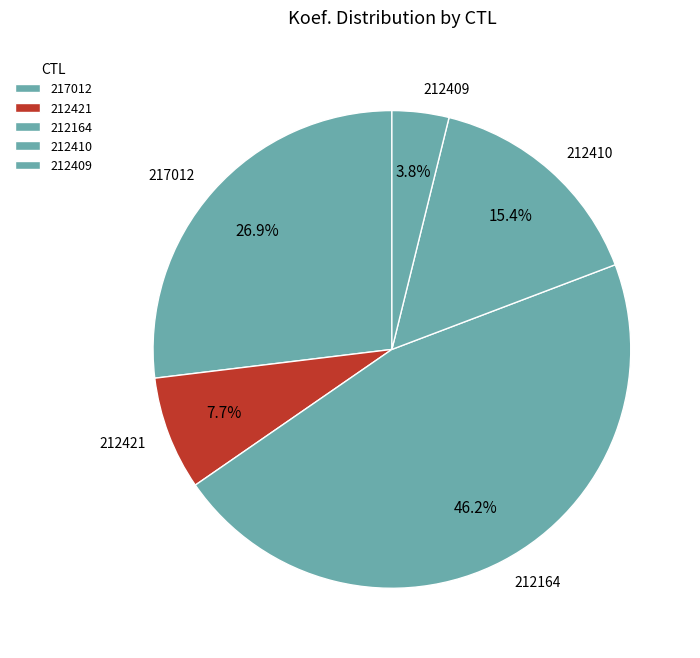

Approximately how many times larger is the value at 212409 compared to 217012?

0.1